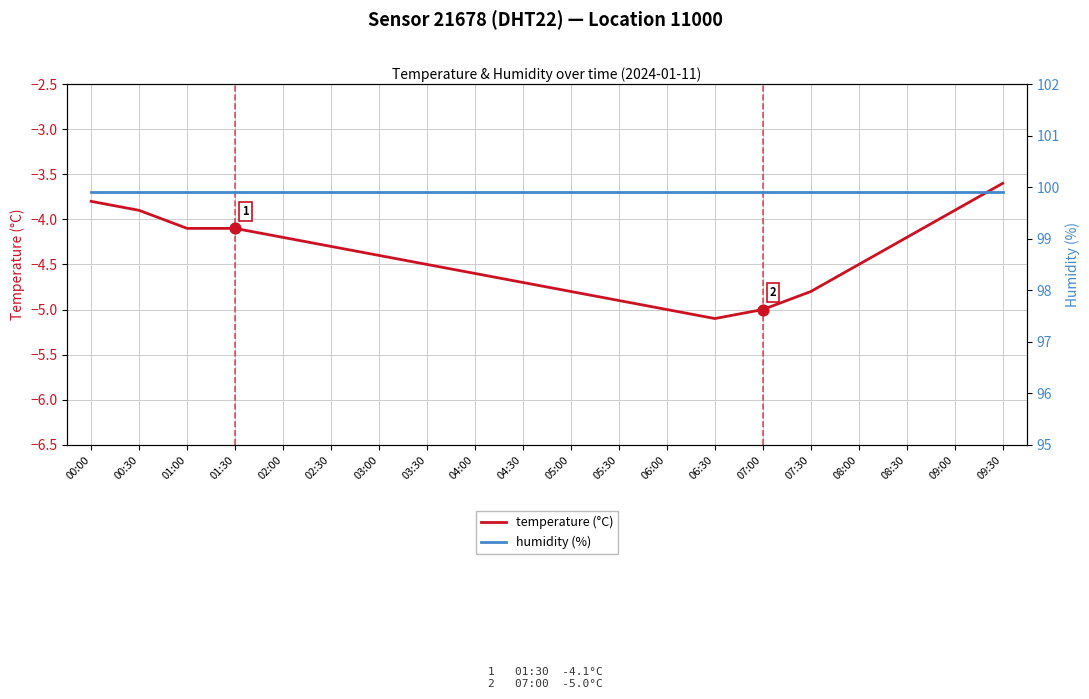

Which series has the largest total across all categories?

humidity (%)